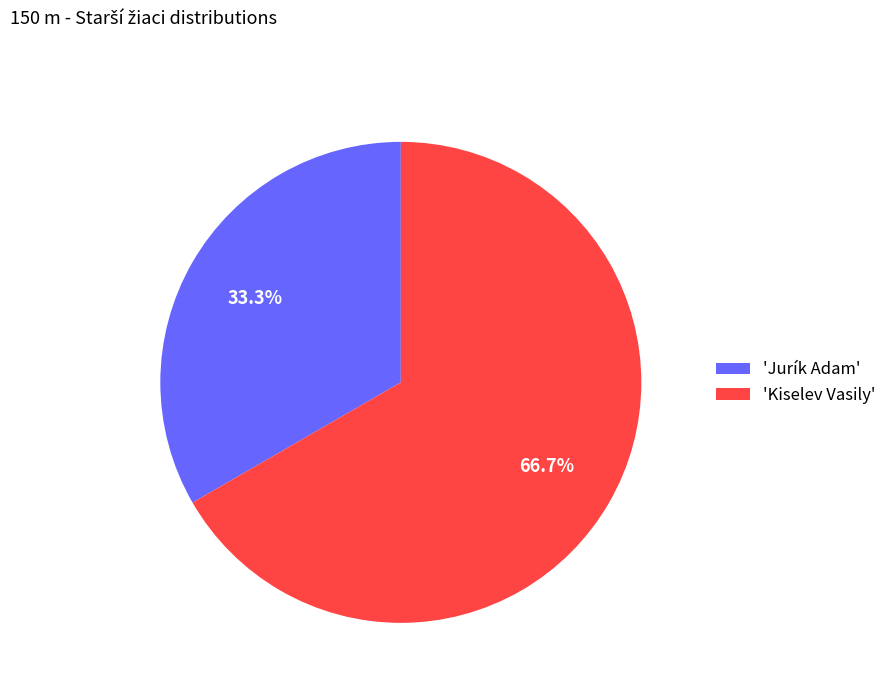

Is 'Kiselev Vasily' the majority of the pie?

Yes